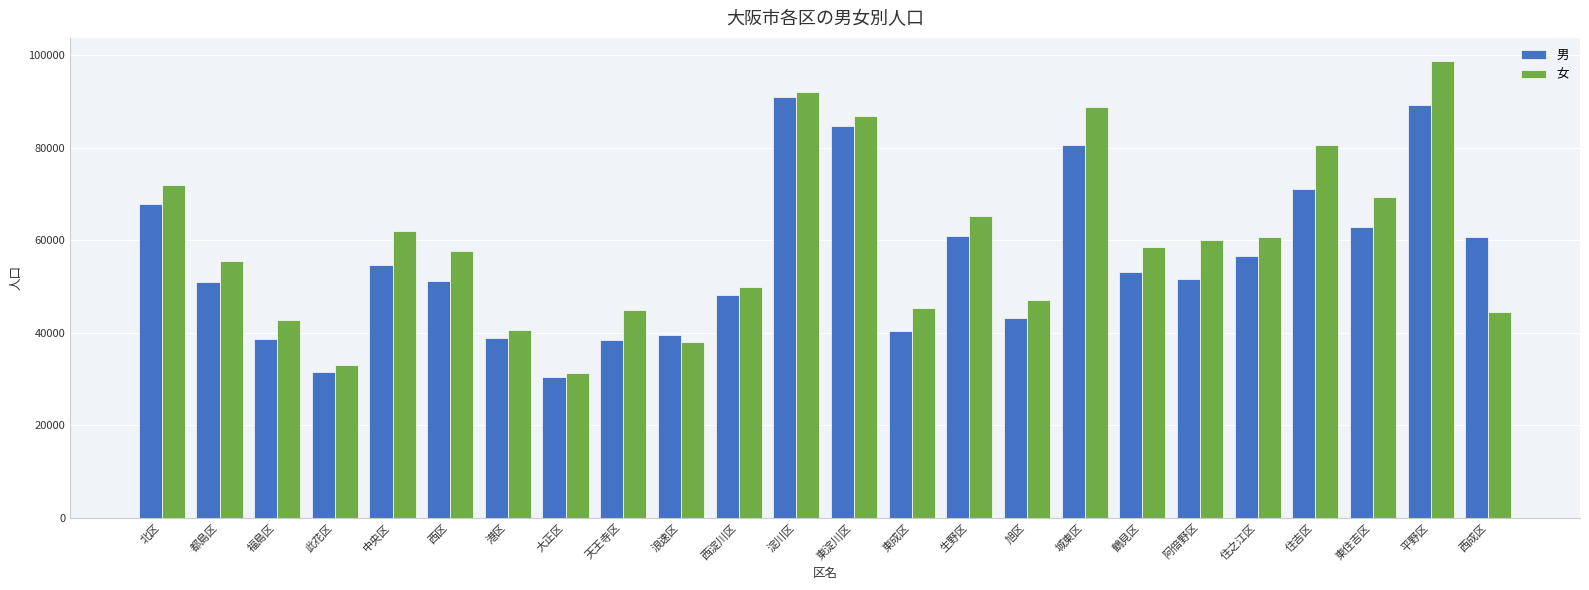

Is it true that 男 equals 56666 at 住之江区?

True